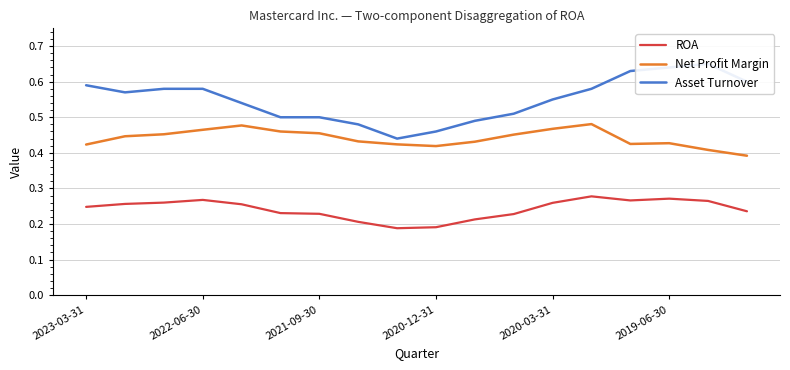

True or false: ROA and Net Profit Margin cross at least once.

False